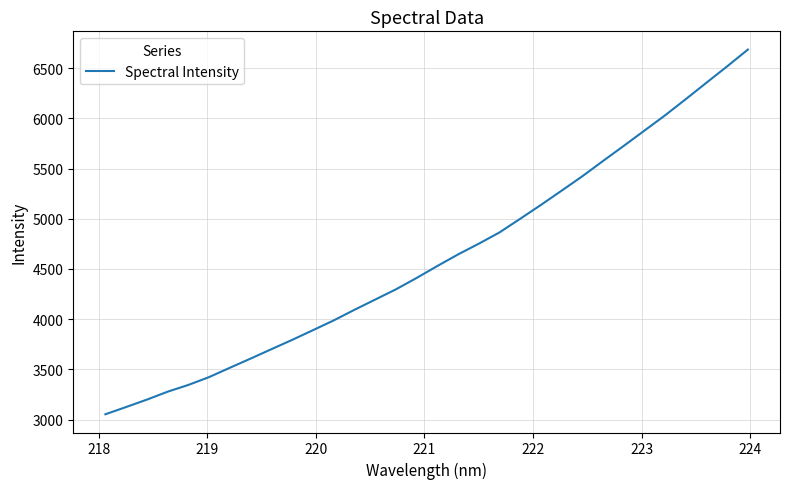

What is the maximum value shown in the chart?

6686.1